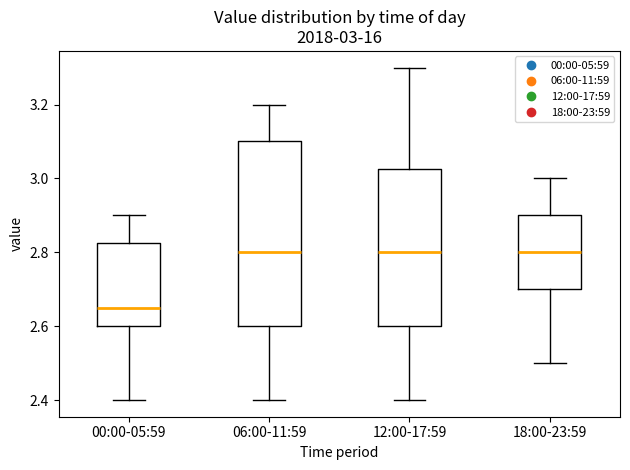

Which box is the tallest, from its lower edge to its upper edge?

06:00-11:59